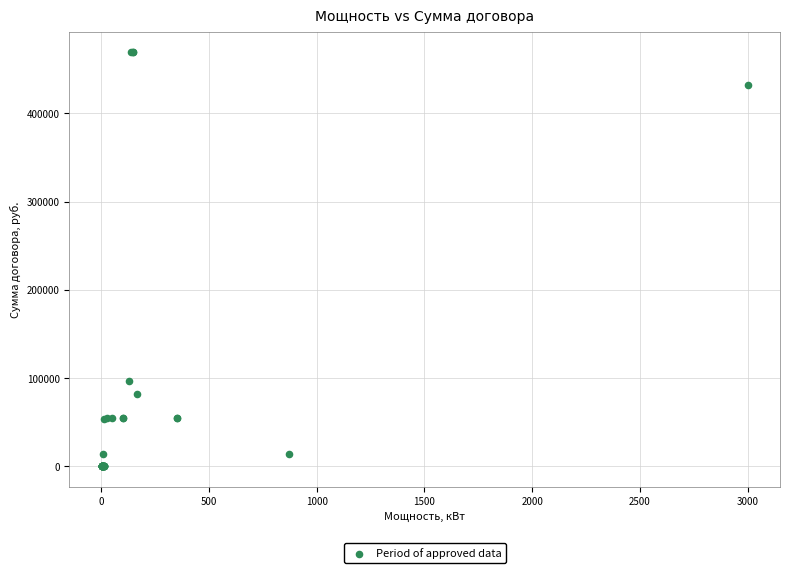

What Y value in the scatter plot is closest to 234827?

96464.7